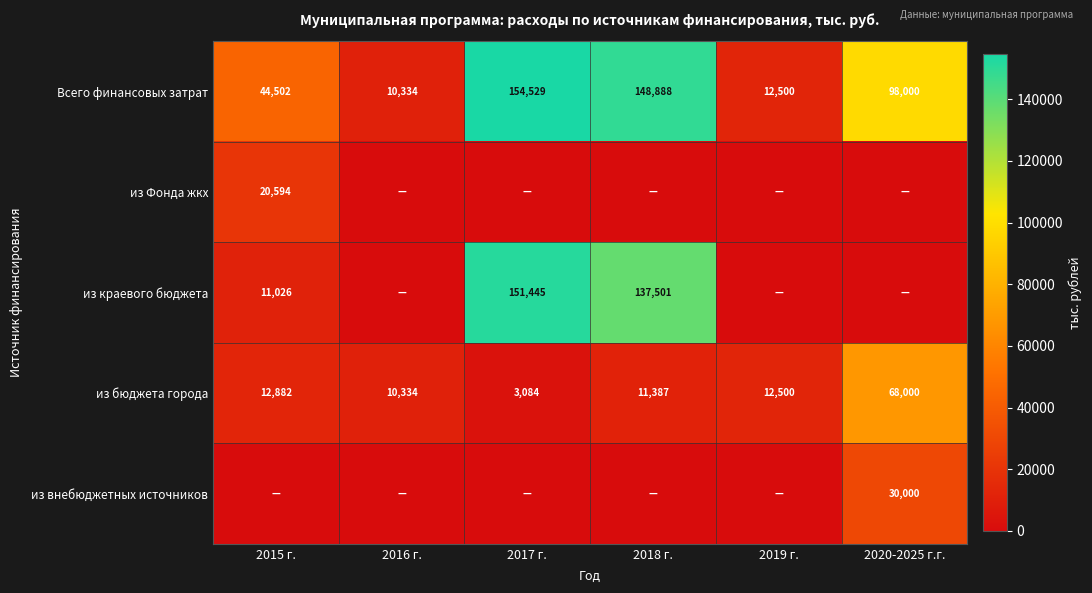

What is the sum of the из краевого бюджета values at 2017 г. and 2015 г.?

162471